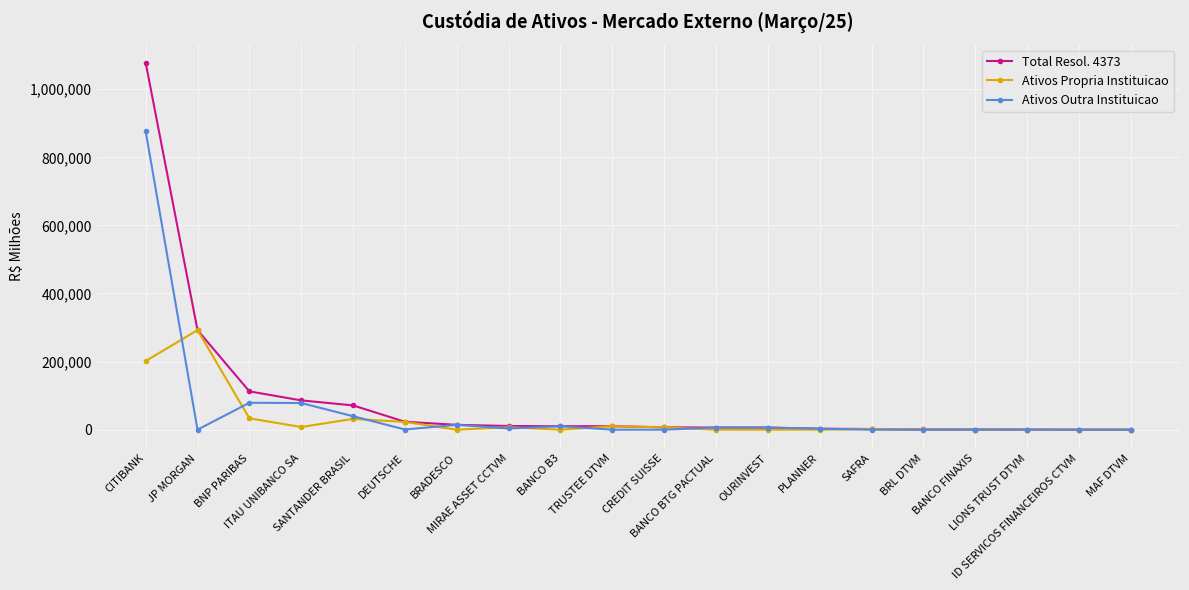

How many values in the Ativos Propria Instituicao series are below 2029?

10